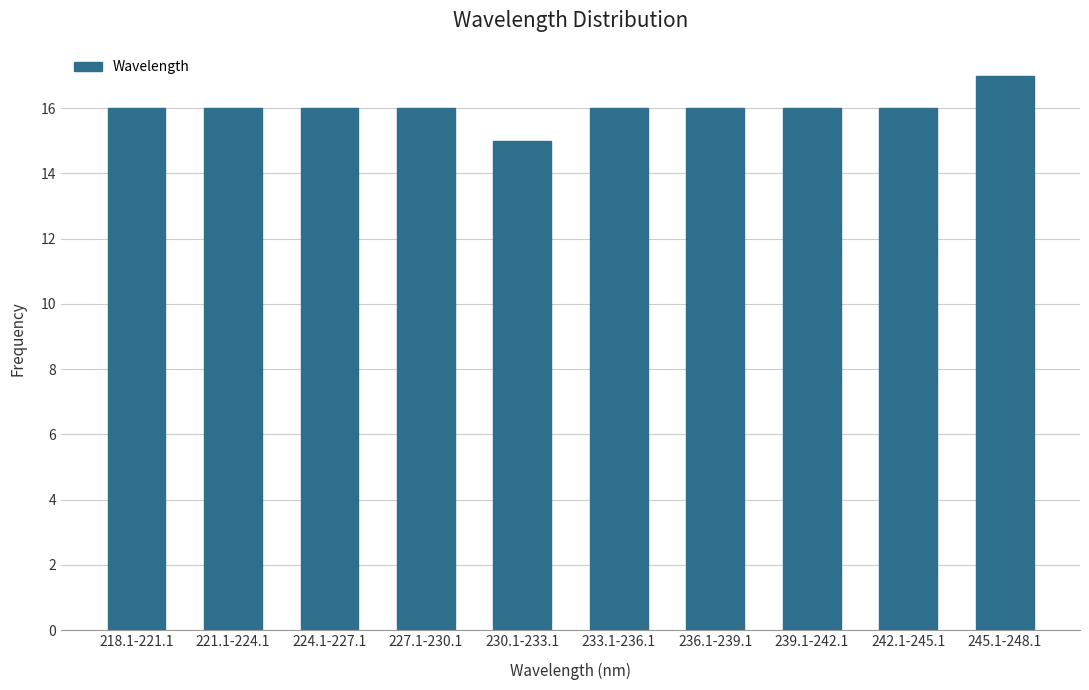

Reading right to left, list all the values displayed in this chart.

17	16	16	16	16	15	16	16	16	16